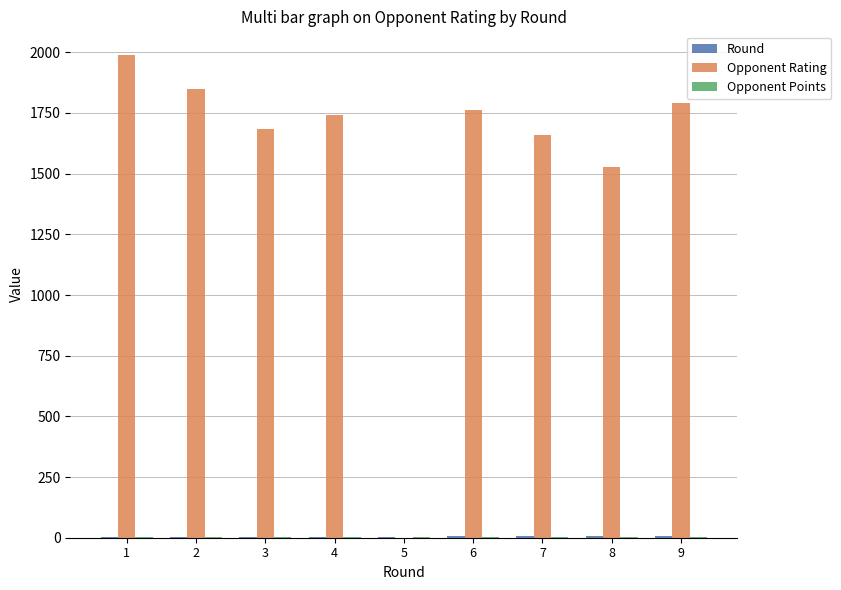

What is the spread (max minus min) of values at 1?

1986.0